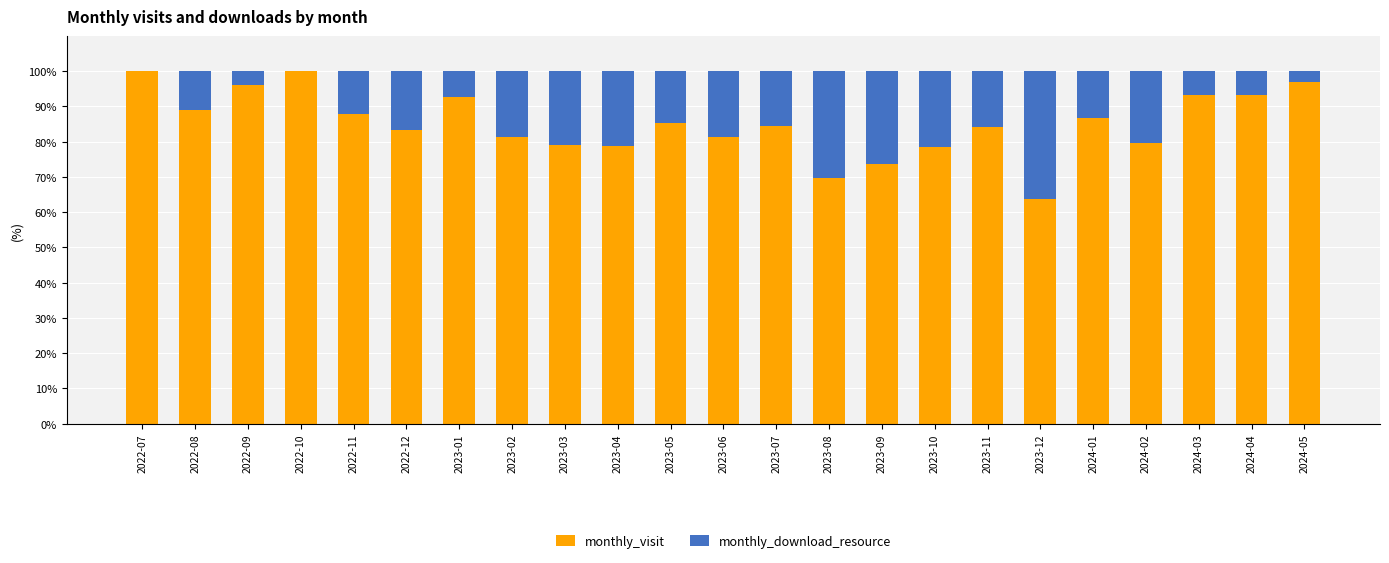

True or false: monthly_visit has a value of 69.8 at 2023-08.

True